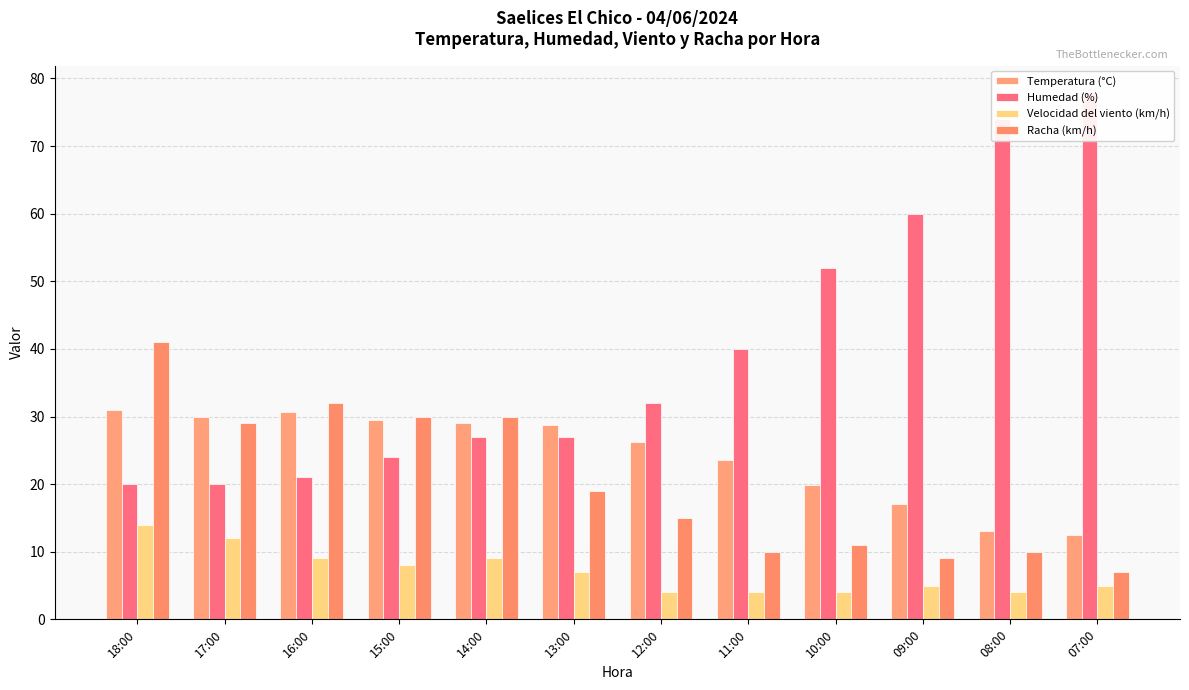

What is the difference between the second highest and second lowest values in the Humedad (%) series?

54.0